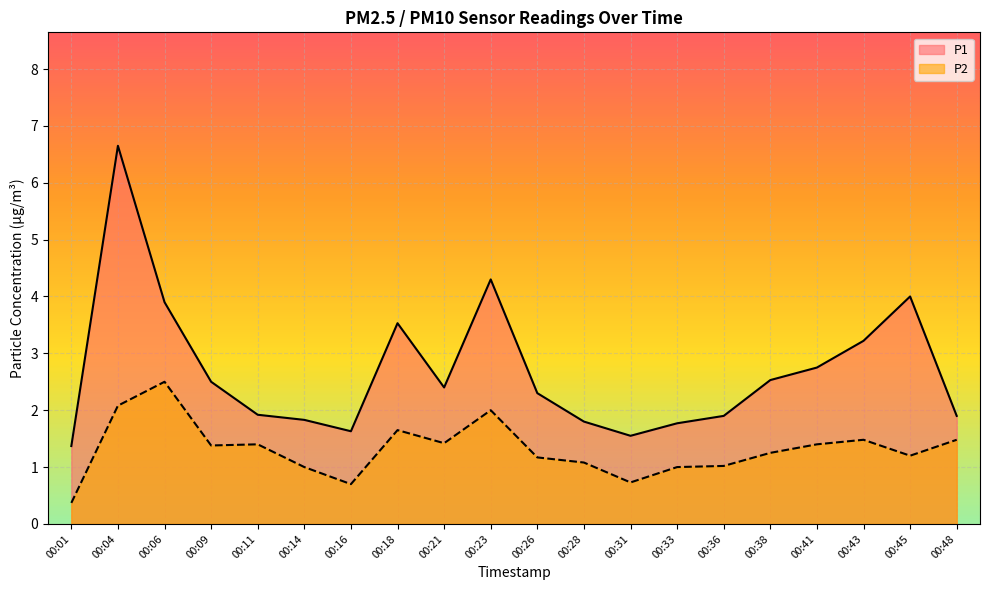

Which series has the widest spread of values?

P1